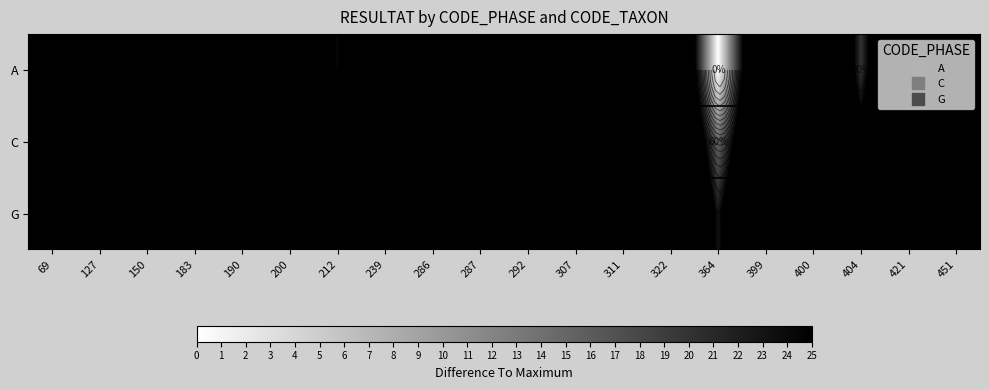

What is the total value across all series at 183?

142